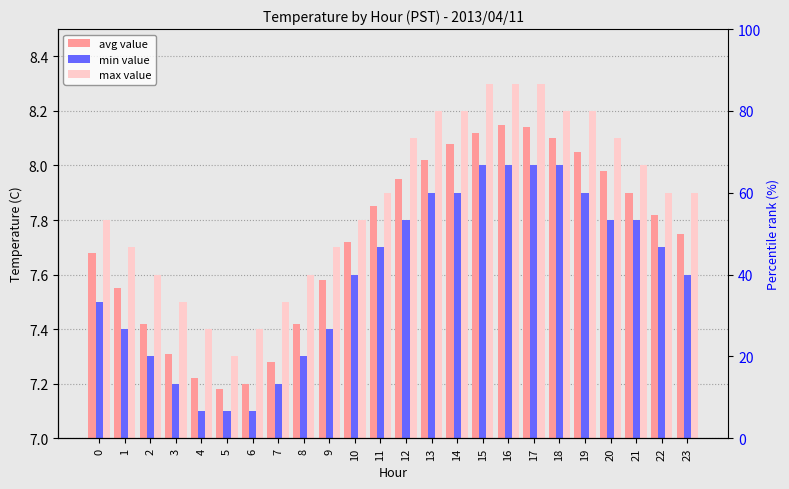

Which category has the highest value in the max value series?

15